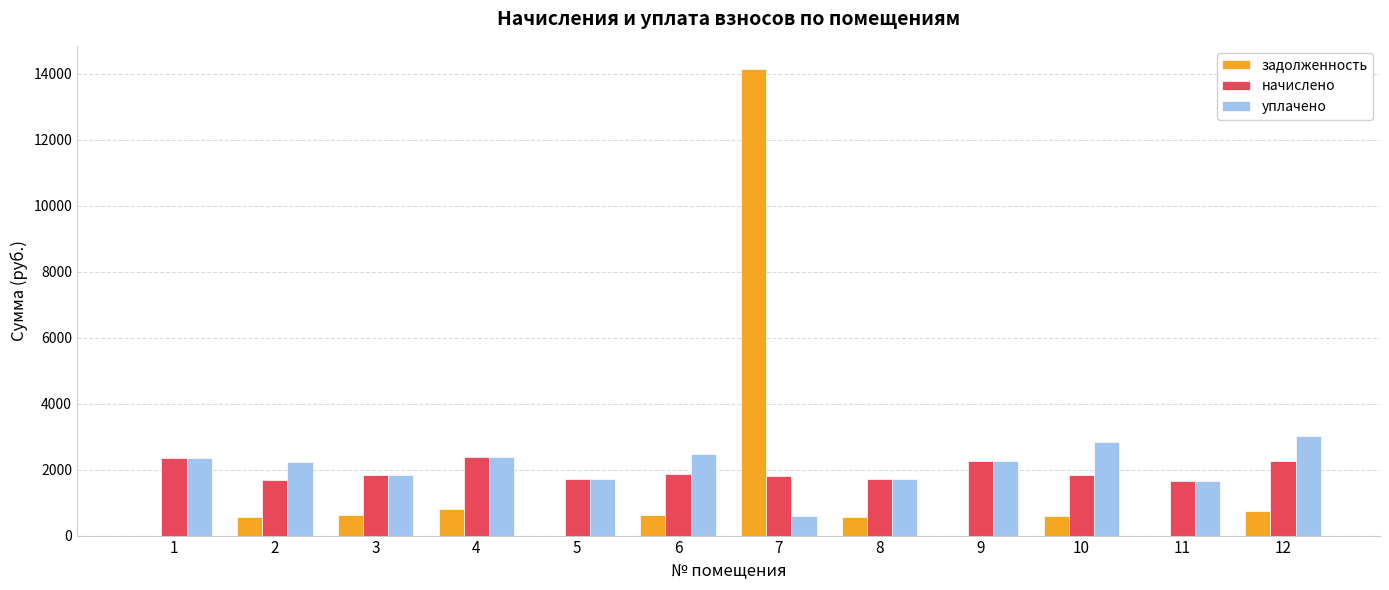

Is the value of уплачено at 12 greater than the value of задолженность at 2?

Yes